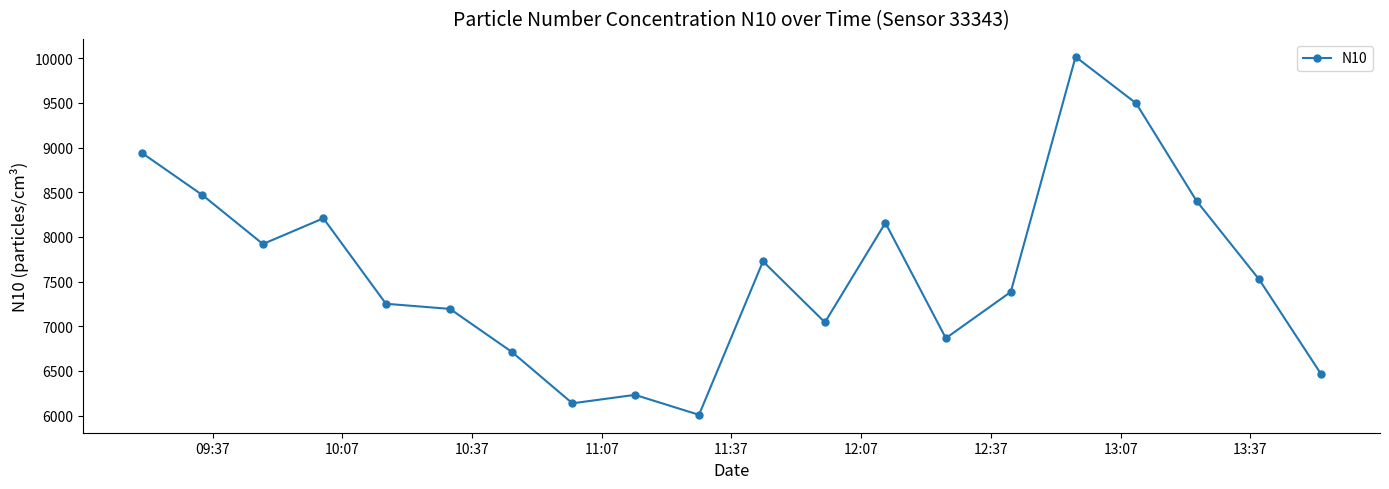

What is the greatest value displayed?

10016.0